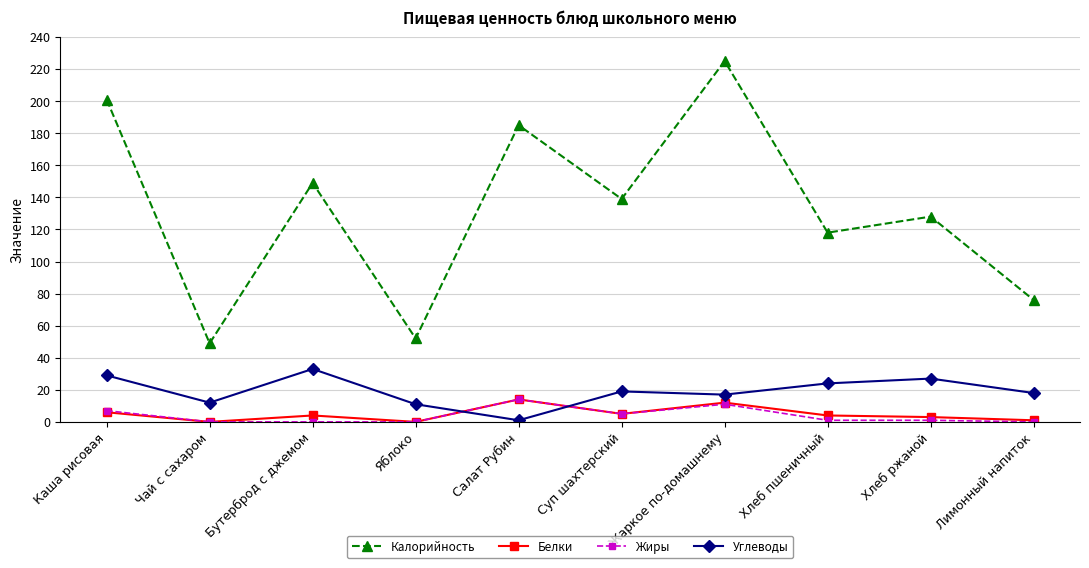

Where is the first local maximum for Углеводы?

Бутерброд с джемом